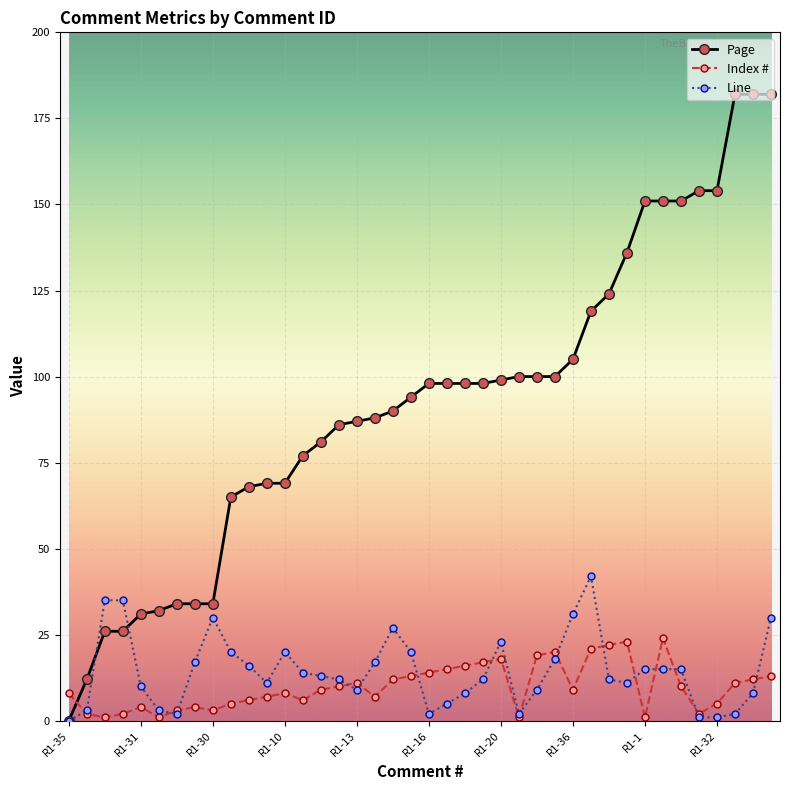

What is the maximum value for Line?

42